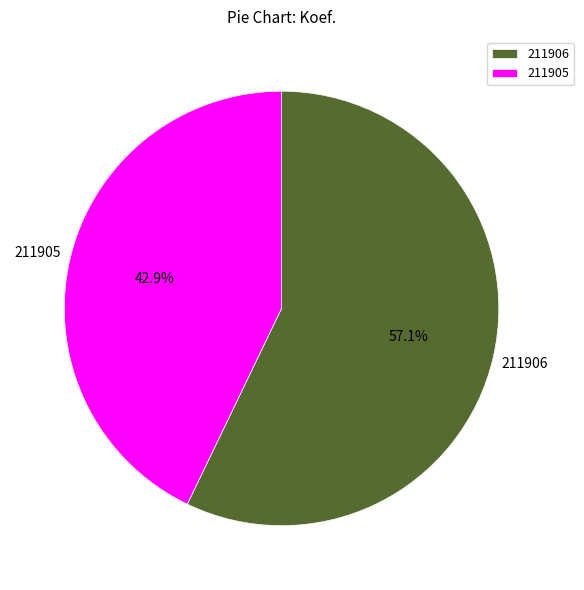

Which category has the smallest portion of the pie?

211905